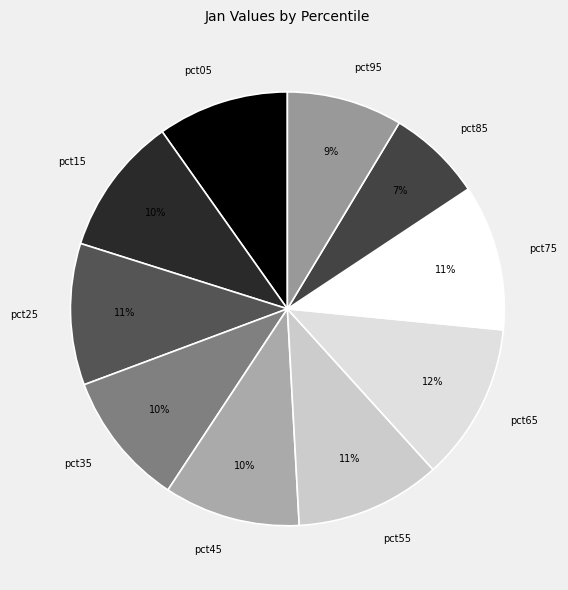

Between pct65 and pct55, which is larger?

pct65